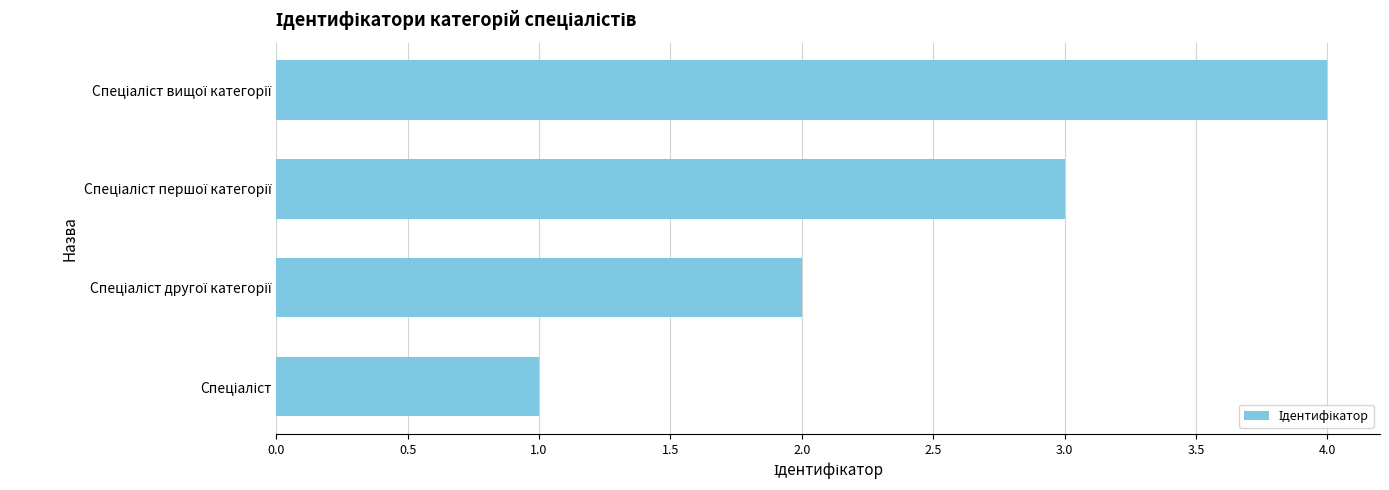

What is the difference between the maximum and minimum values?

3